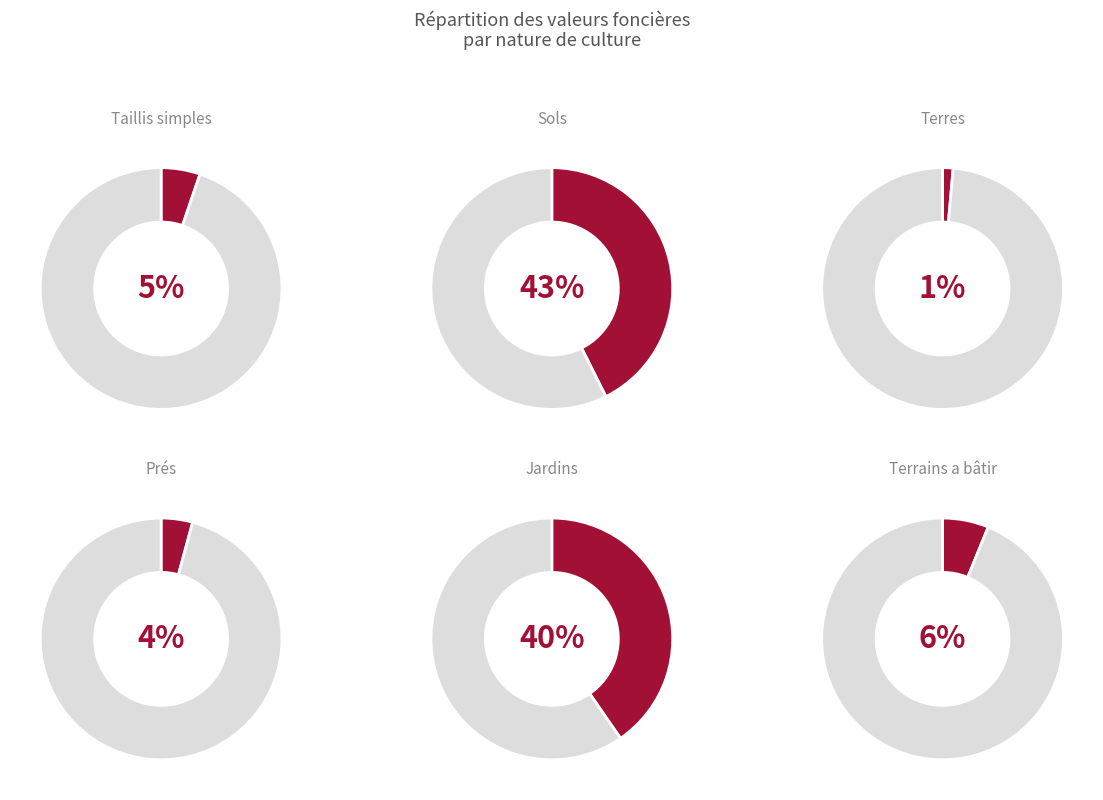

Rank the categories by value from lowest to highest.

terres, prés, taillis simples, terrains a bâtir, jardins, sols